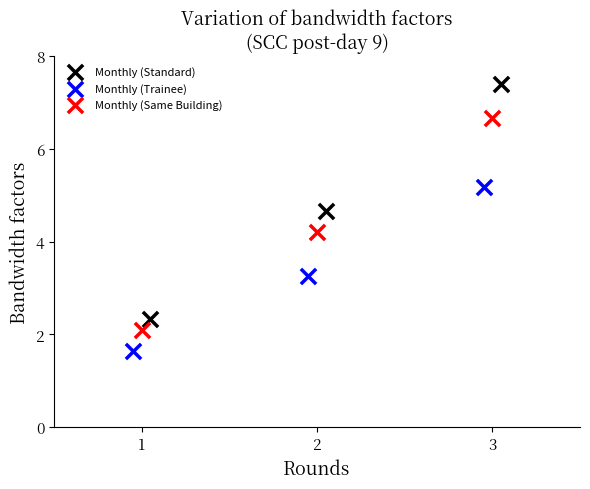

Which series has the largest Y range (max minus min)?

Monthly (Standard)